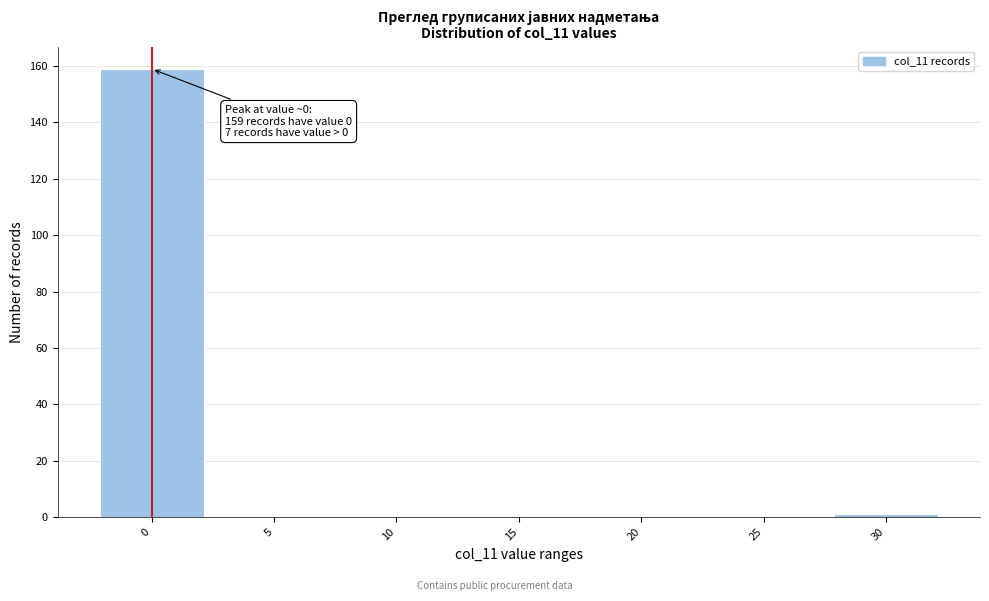

Reading right to left, what are all the values shown in this chart?

30=1	25=0	20=0	15=0	10=0	5=0	0=159